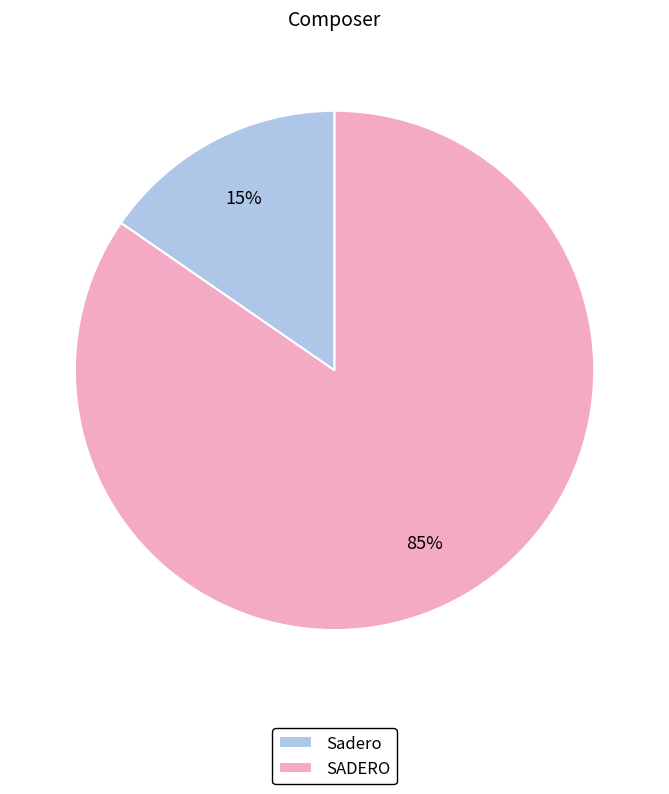

Which has a higher value, SADERO or Sadero?

SADERO